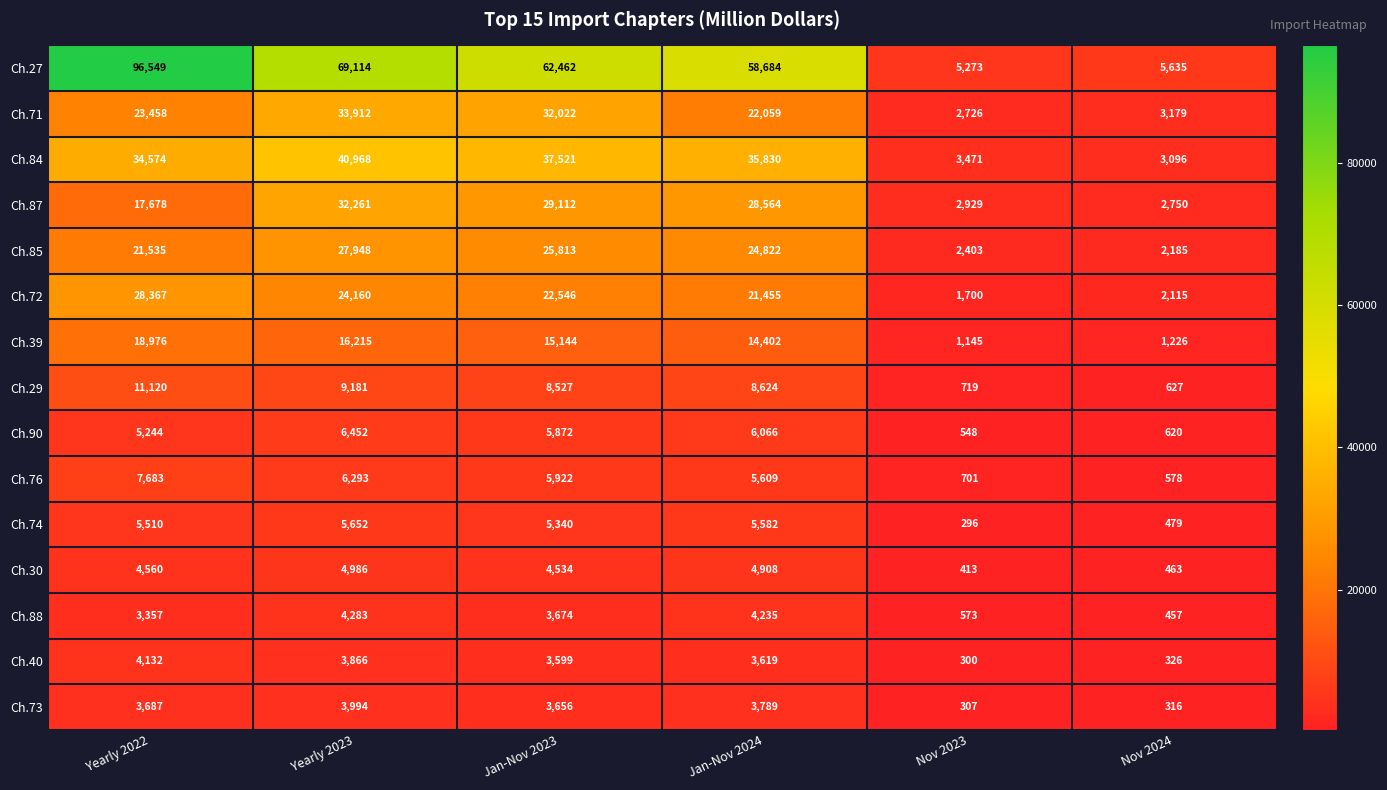

What is the difference between the second highest and minimum values in the Ch.74 series?

5286